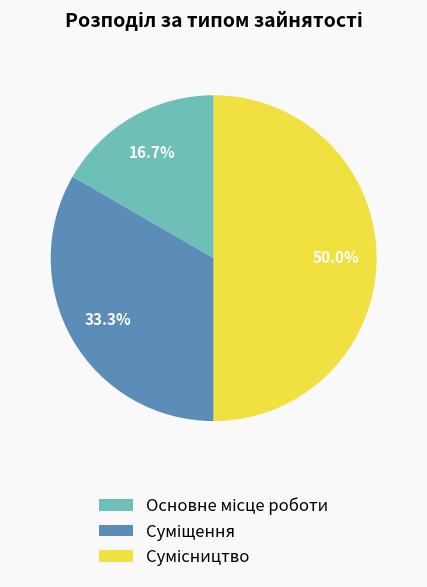

What percentage is NOT represented by Сумісництво?

50.0%